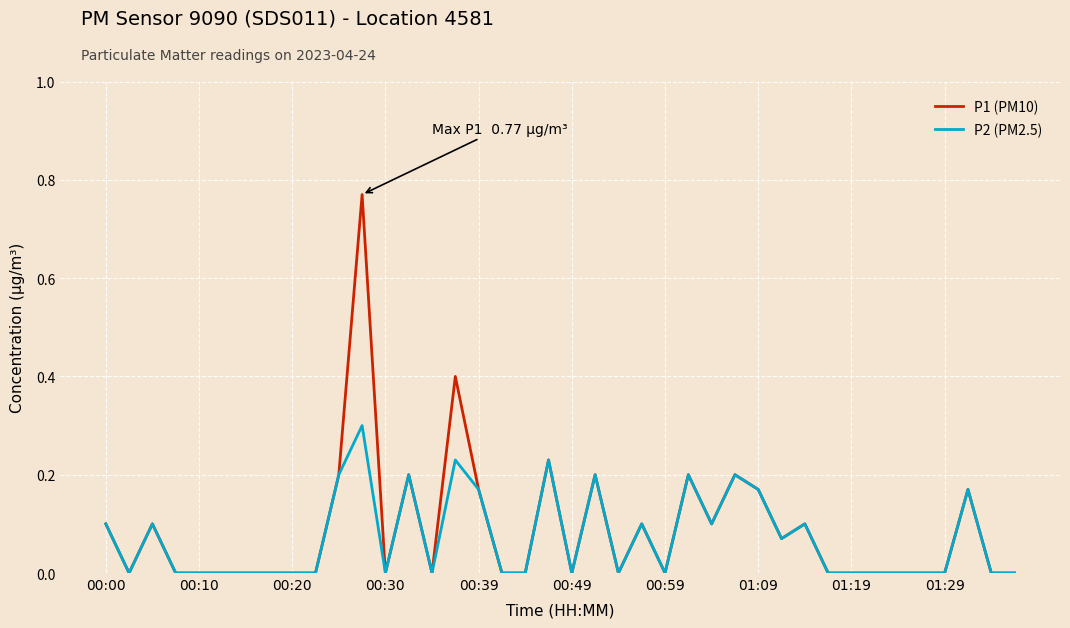

Rank the series by their maximum value, from lowest to highest.

P2 (PM2.5), P1 (PM10)